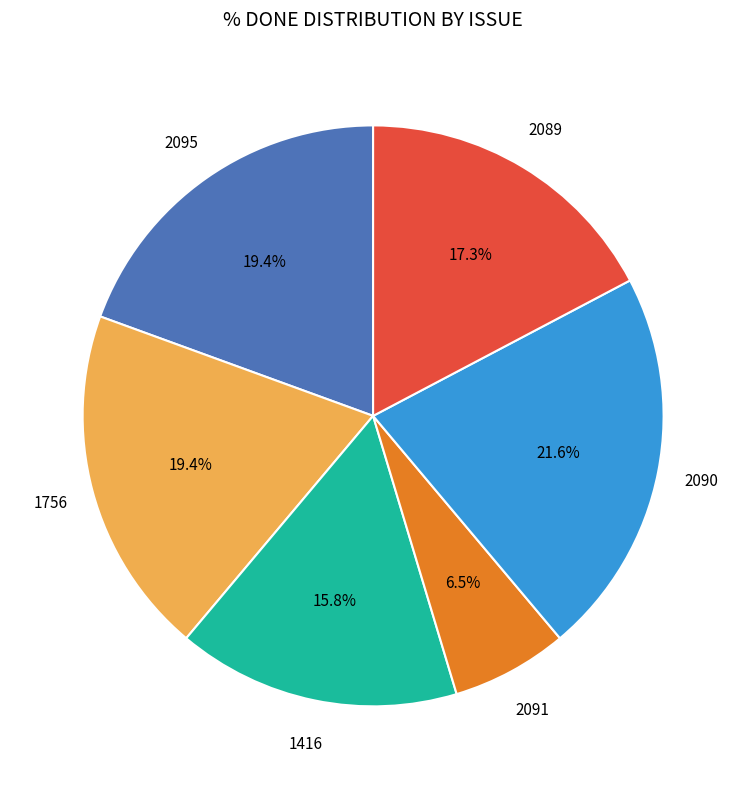

Does any single category account for the majority?

No